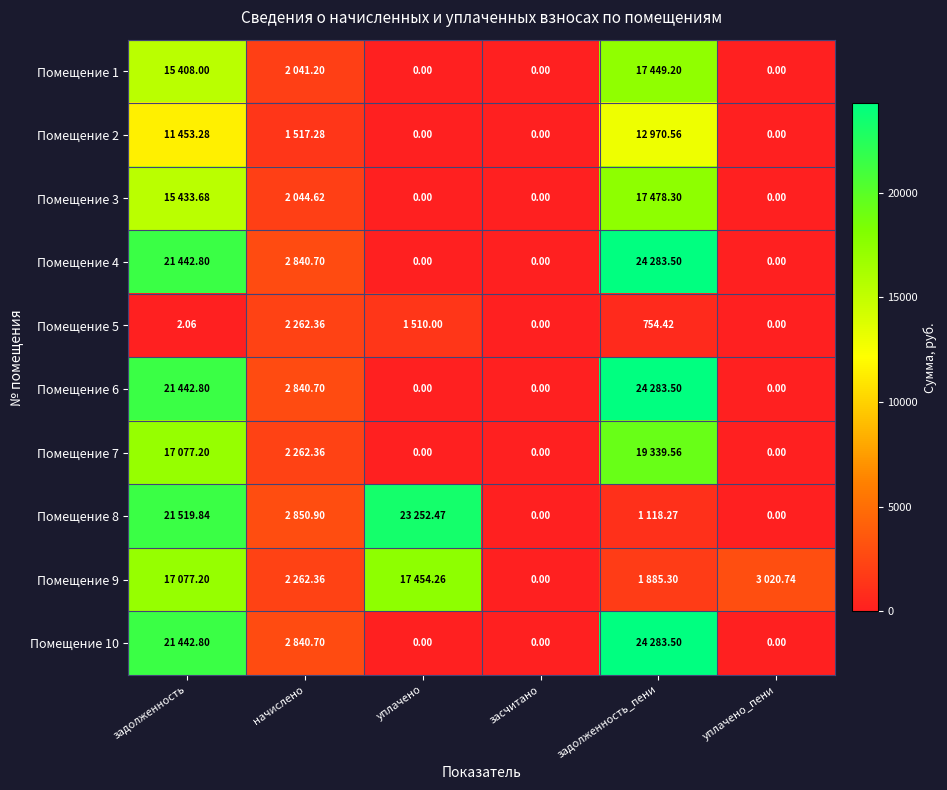

At which label is Помещение 7 closest to 9669?

начислено